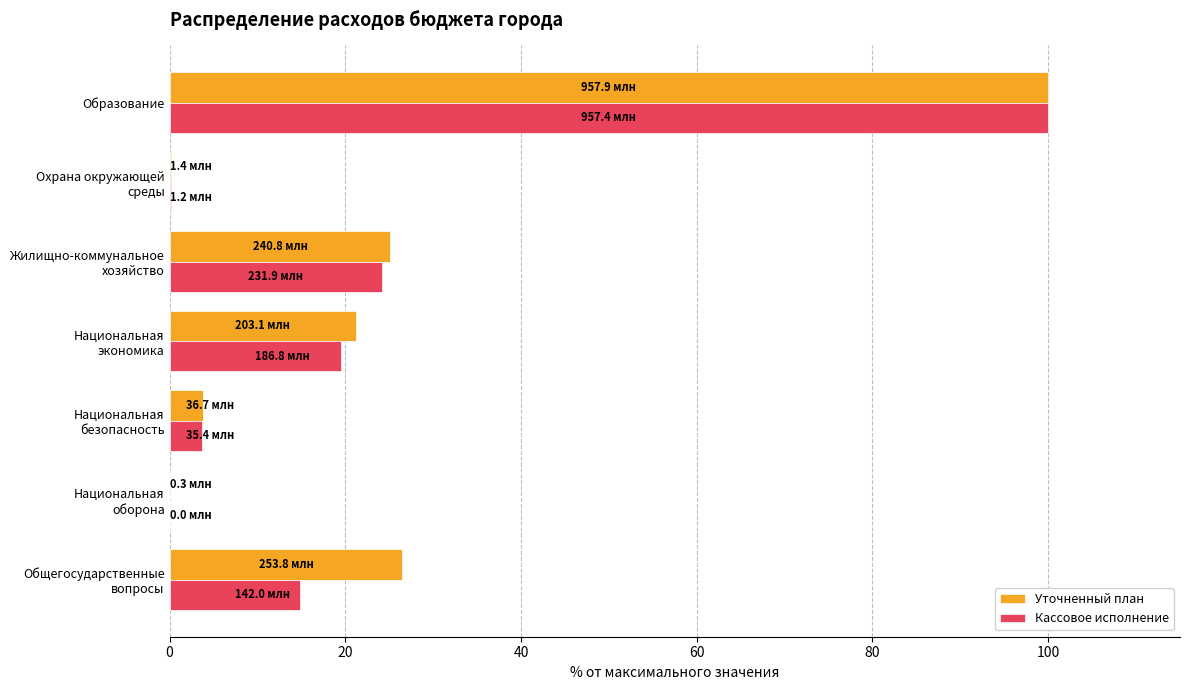

What is the sum of all Кассовое исполнение values?

162.3